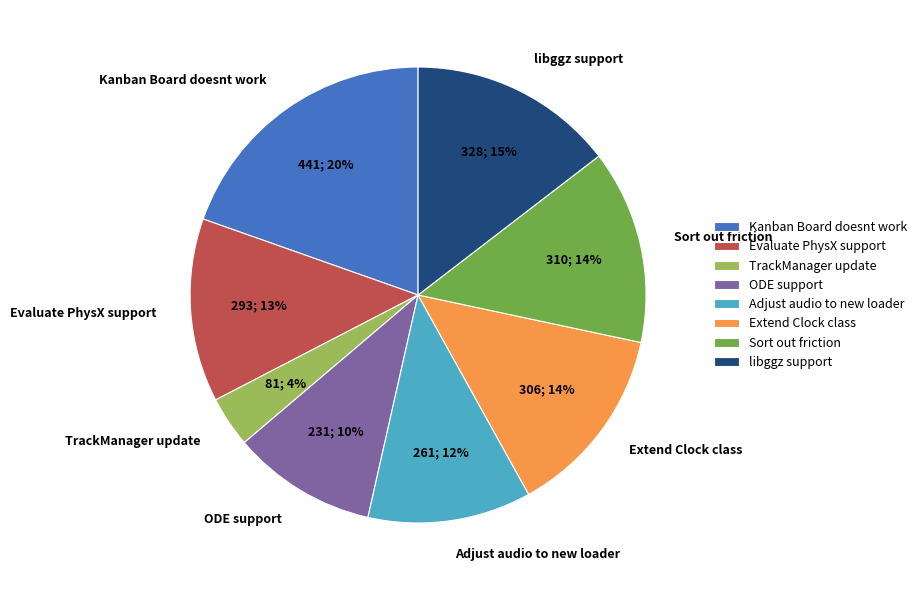

To the nearest percent, what portion does Evaluate PhysX support represent?

13%